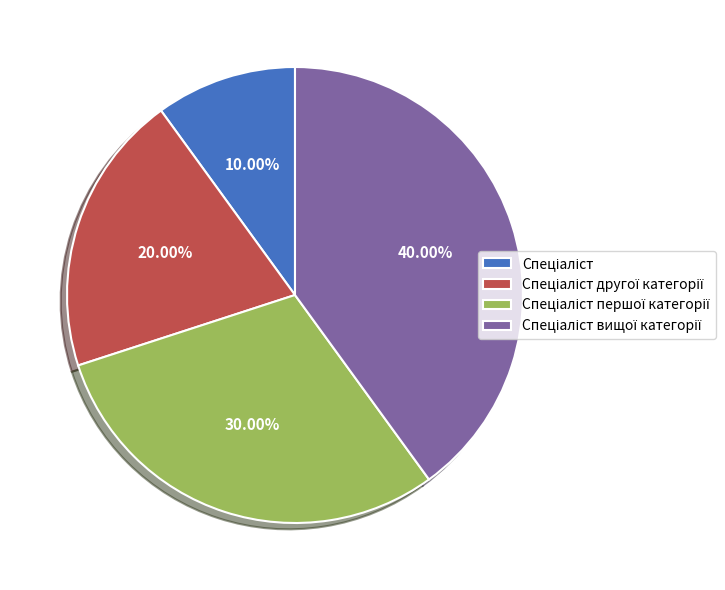

Is there any slice that represents more than half of the pie?

No